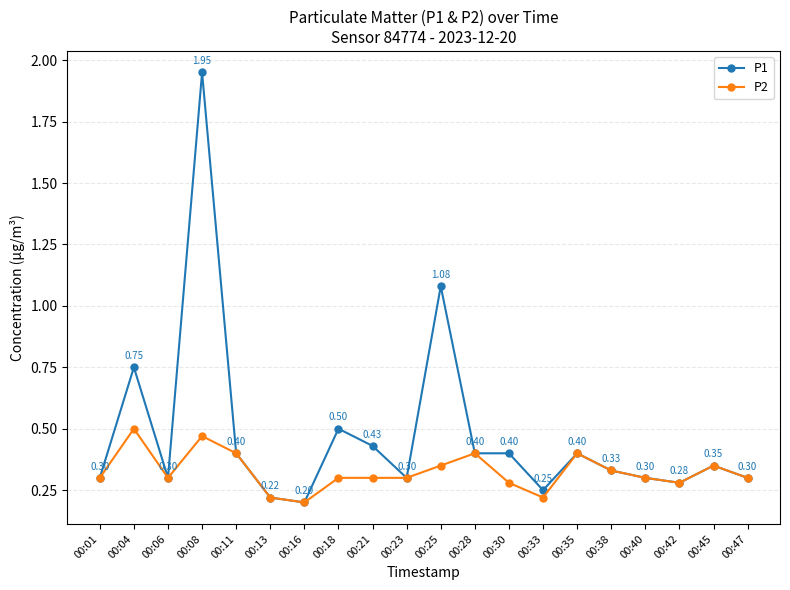

Where is P2 nearest to the value 0?

00:16